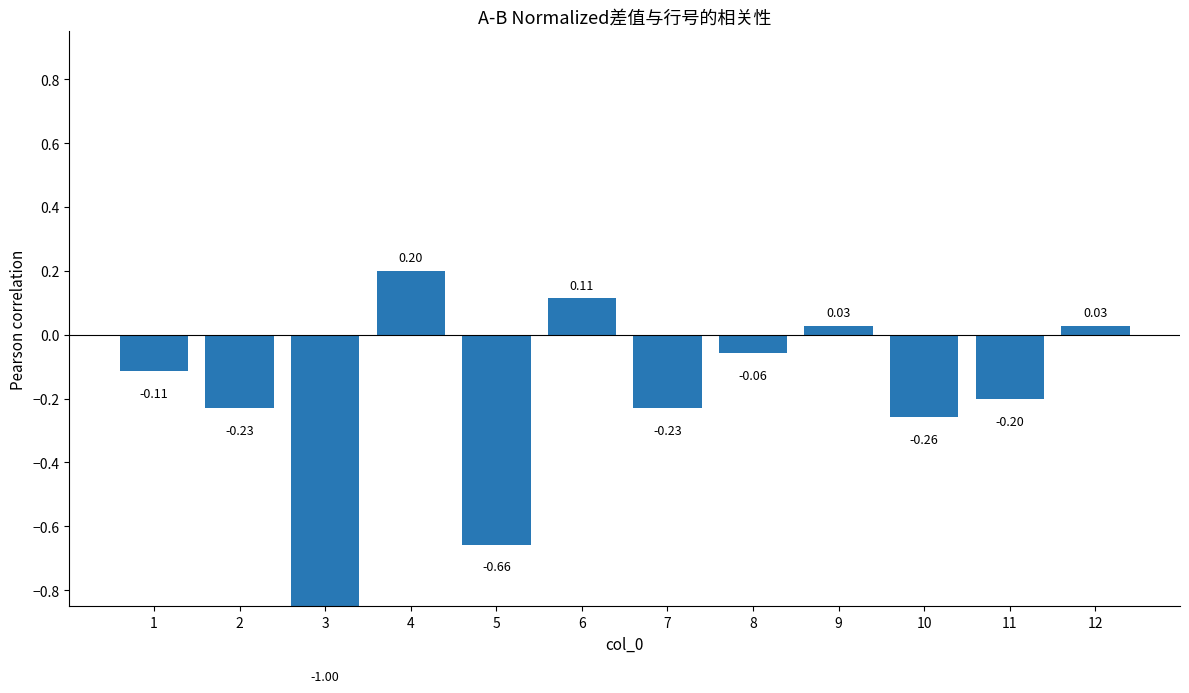

What is the greatest value displayed?

0.2